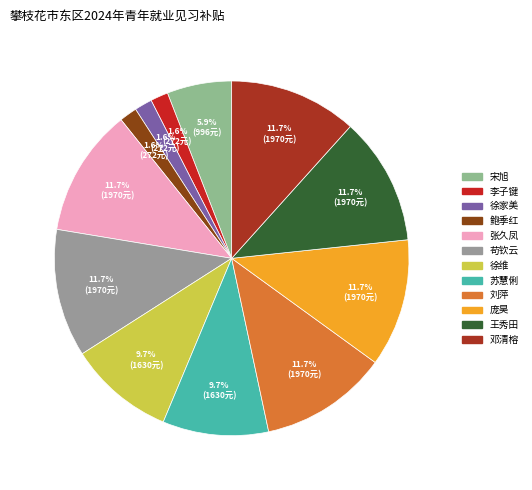

Combined, do 徐家美 and 刘萍 account for over 50%?

No